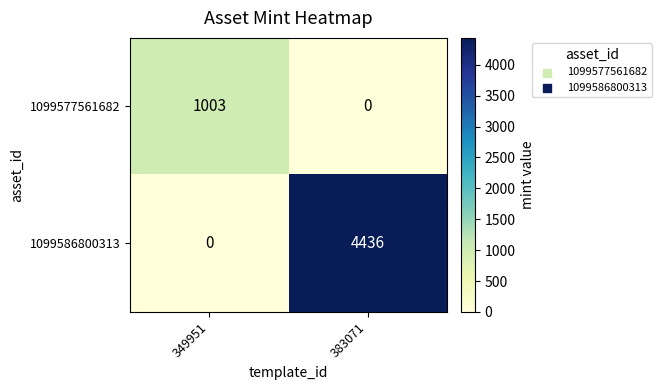

Which series changed the most between 349951 and 383071?

1099586800313